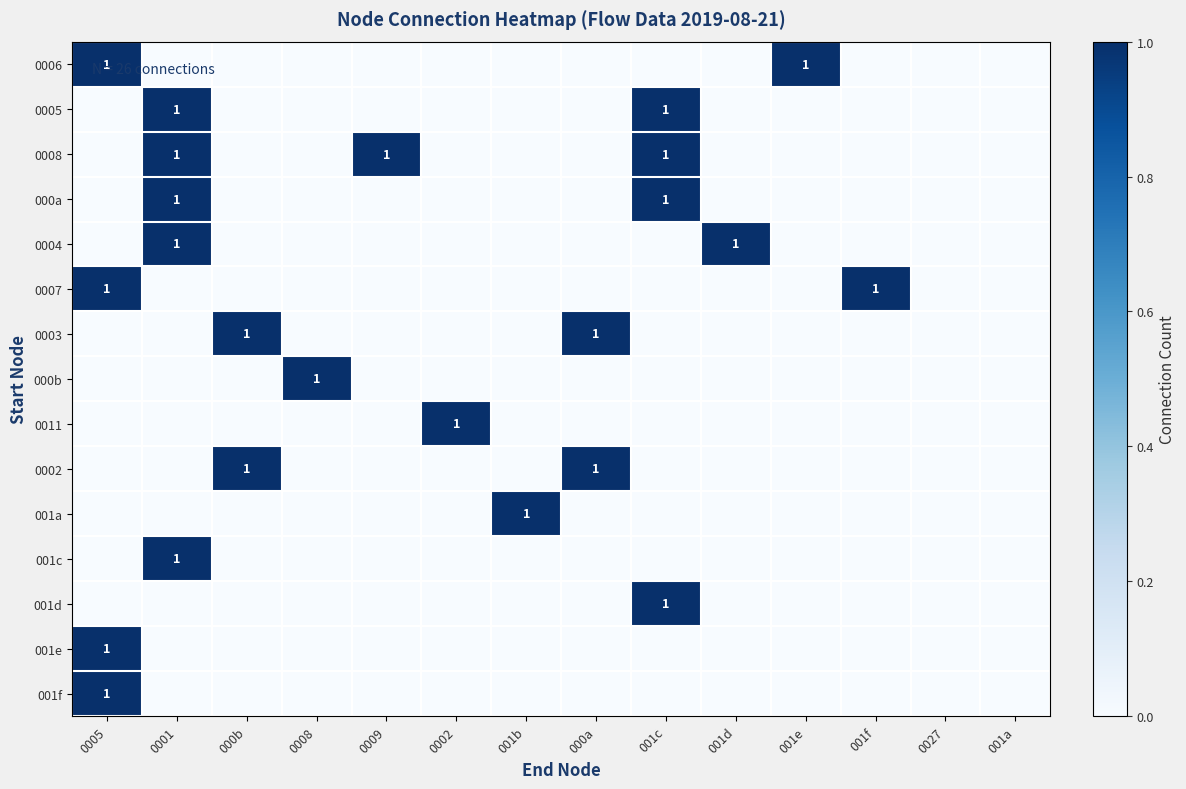

Which category has the lowest value across all series?

0001